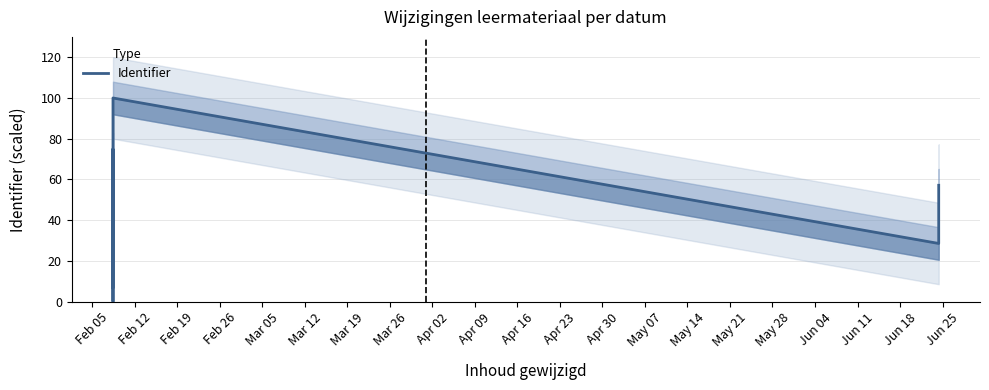

What is the sum of all values?

578.6